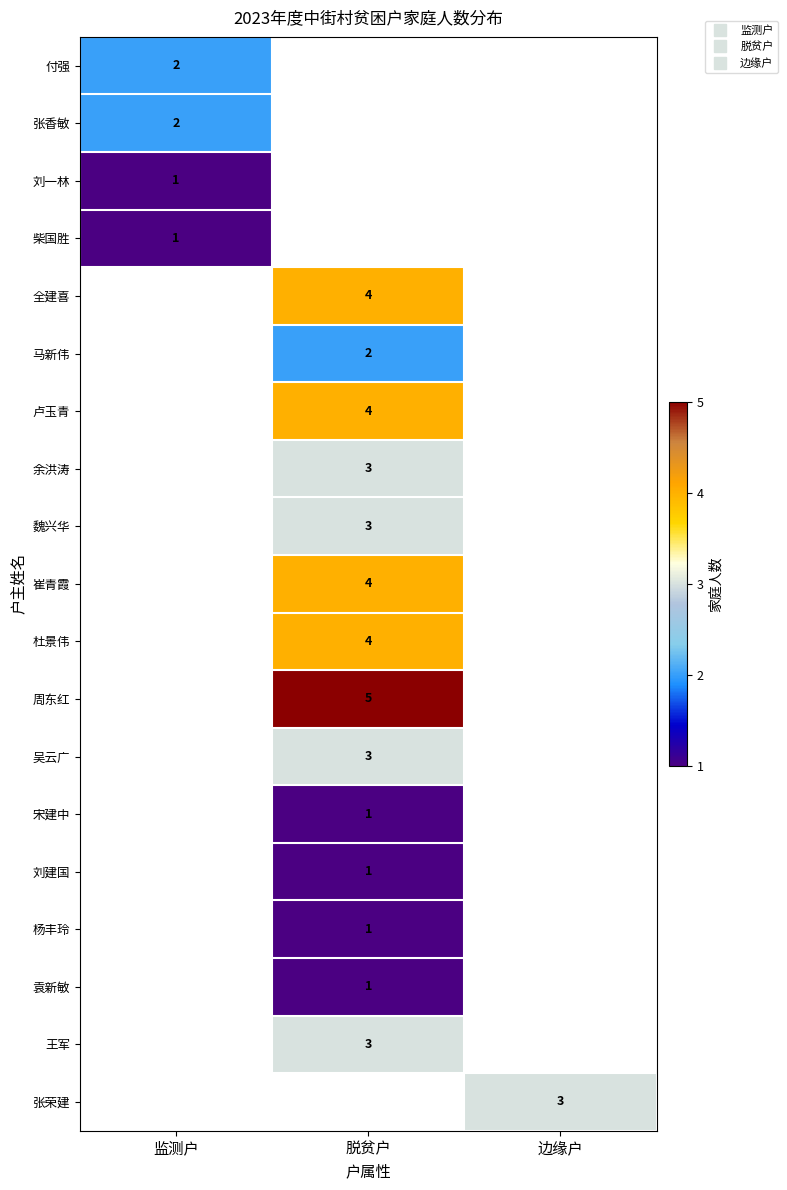

Is the value of 张荣建 at 监测户 greater than the value of 余洪涛 at 监测户?

No